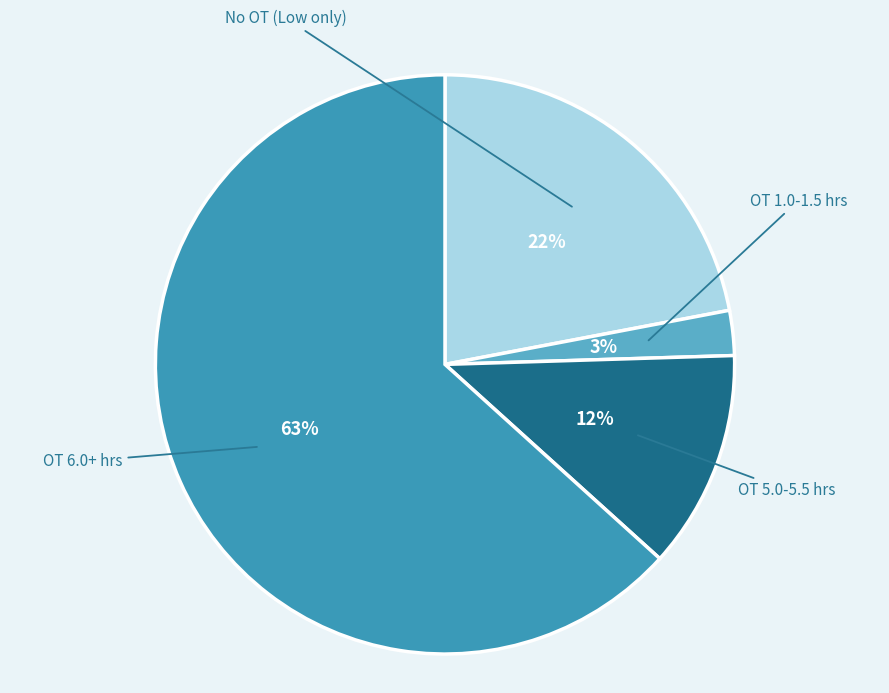

To the nearest percent, what is the average slice percentage?

25%